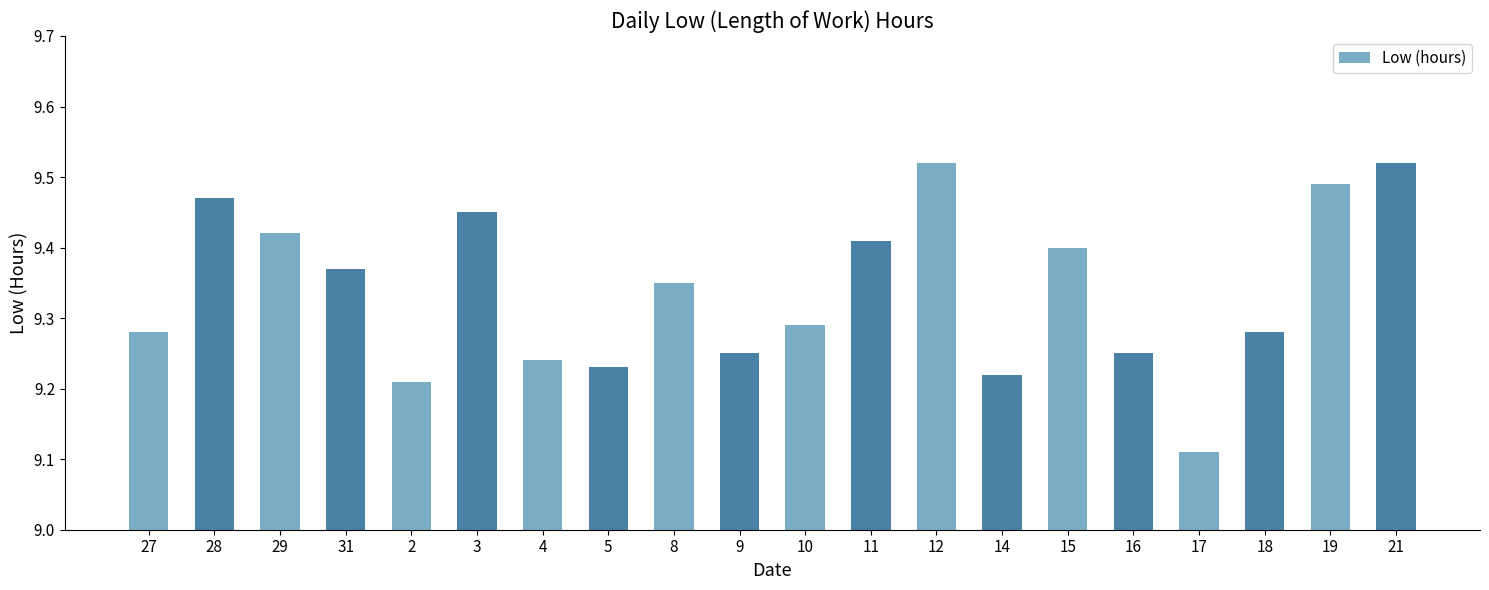

The chart shows a value of 9.4 at 31. True or false?

True